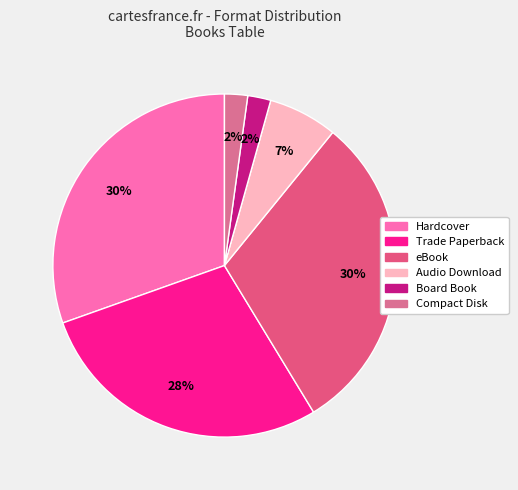

How many slices are in this pie chart?

6